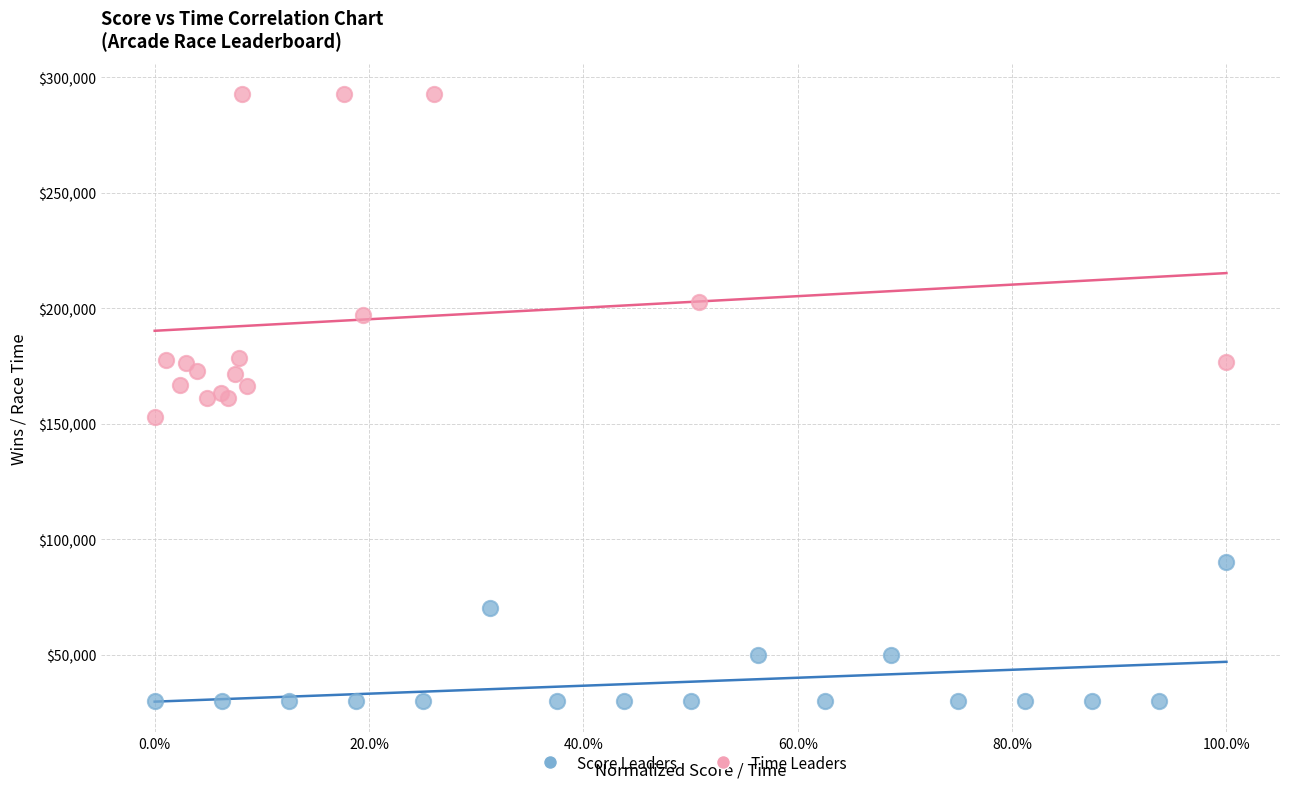

Which series reaches the maximum Y coordinate?

Time Leaders